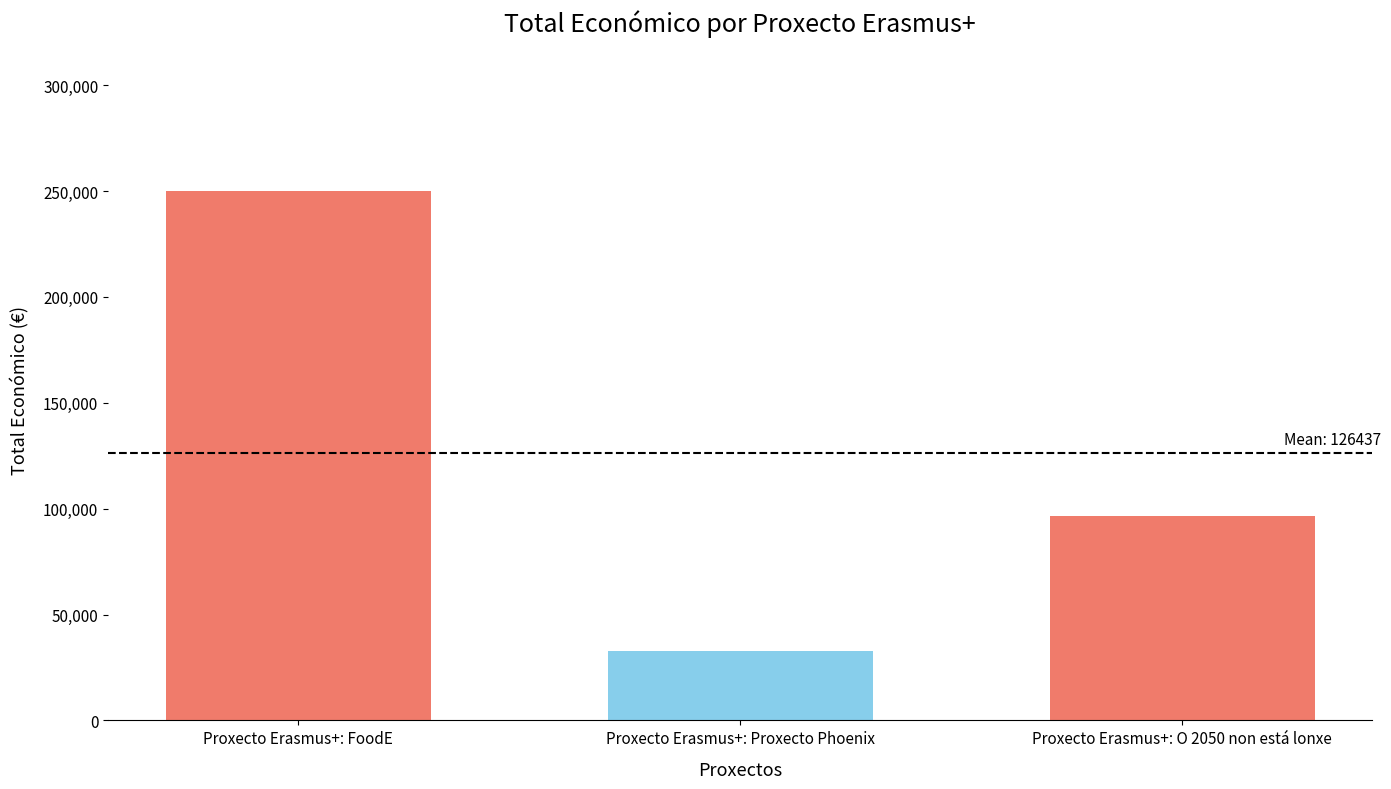

Which has a higher value, Proxecto Erasmus+: Proxecto Phoenix or Proxecto Erasmus+: O 2050 non está lonxe?

Proxecto Erasmus+: O 2050 non está lonxe